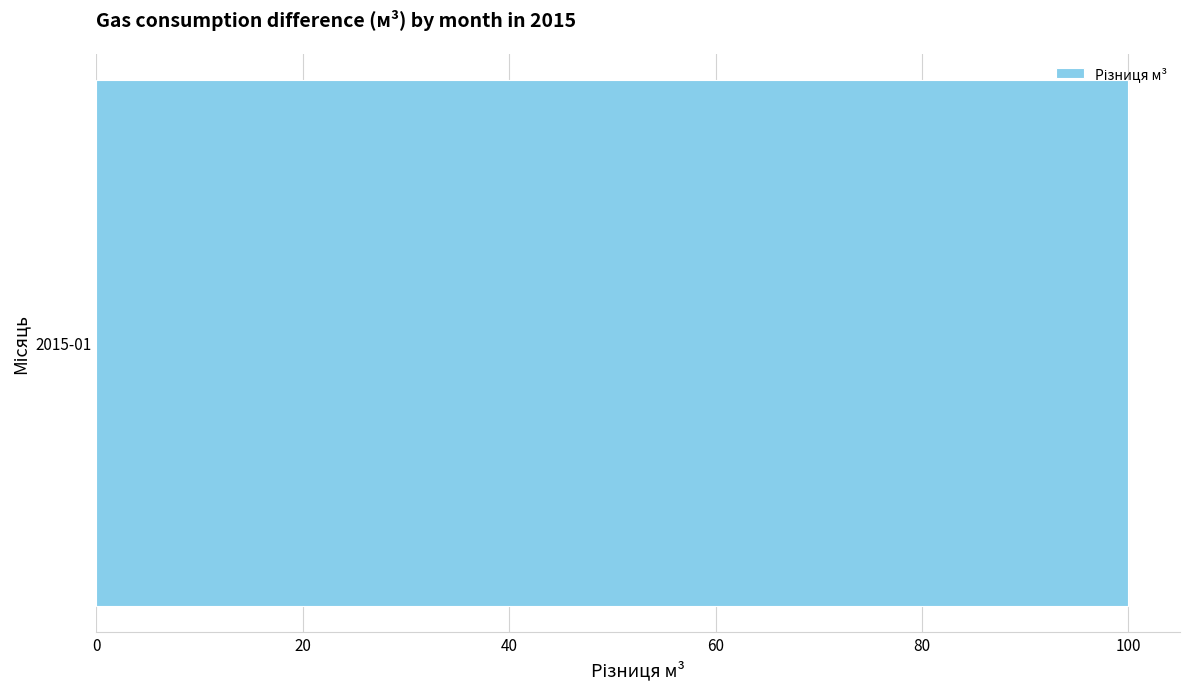

Where is the data nearest to the value 50?

2015-01